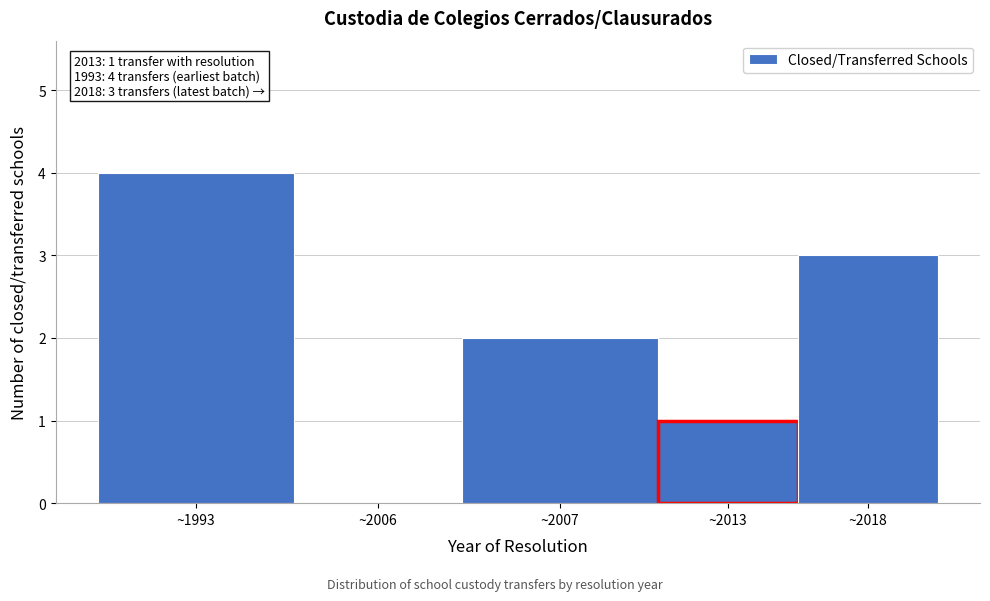

Reading left to right, transcribe all the data shown in this chart.

~1993=4	~2006=0	~2007=2	~2013=1	~2018=3